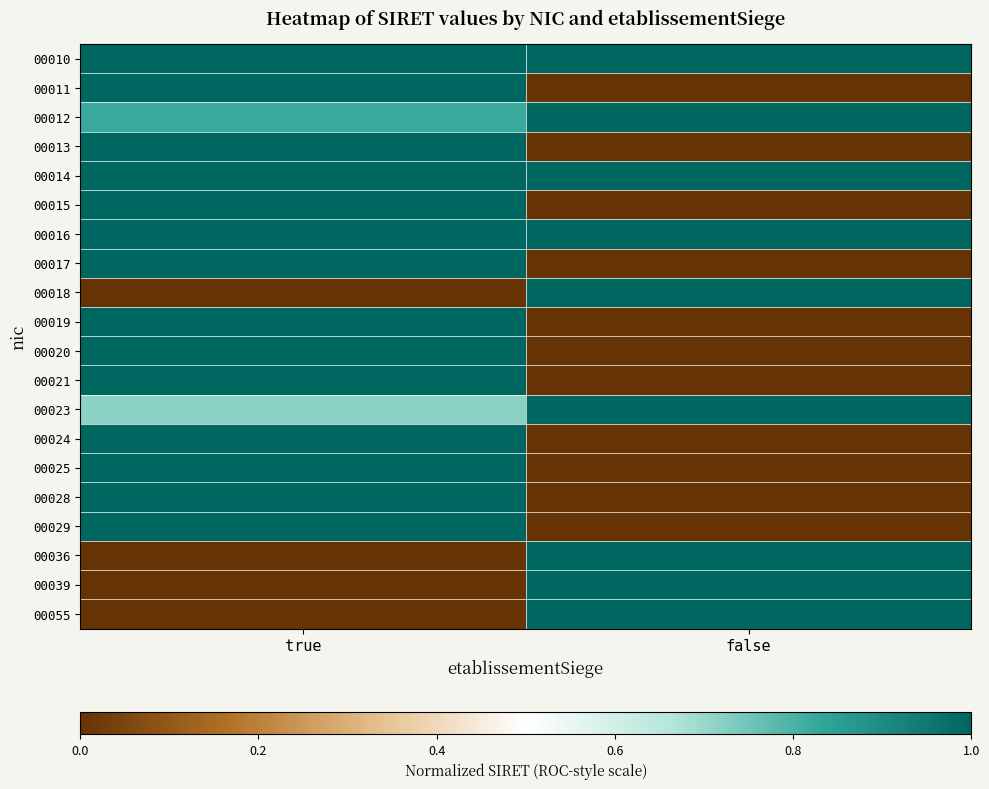

Reading left to right, extract all data points from this chart.

00010: true=1.0	false=1.0
00011: true=1.0	false=0.0
00012: true=0.8	false=1.0
00013: true=1.0	false=0.0
00014: true=1.0	false=1.0
00015: true=1.0	false=0.0
00016: true=1.0	false=1.0
00017: true=1.0	false=0.0
00018: true=0.0	false=1.0
00019: true=1.0	false=0.0
00020: true=1.0	false=0.0
00021: true=1.0	false=0.0
00023: true=0.7	false=1.0
00024: true=1.0	false=0.0
00025: true=1.0	false=0.0
00028: true=1.0	false=0.0
00029: true=1.0	false=0.0
00036: true=0.0	false=1.0
00039: true=0.0	false=1.0
00055: true=0.0	false=1.0